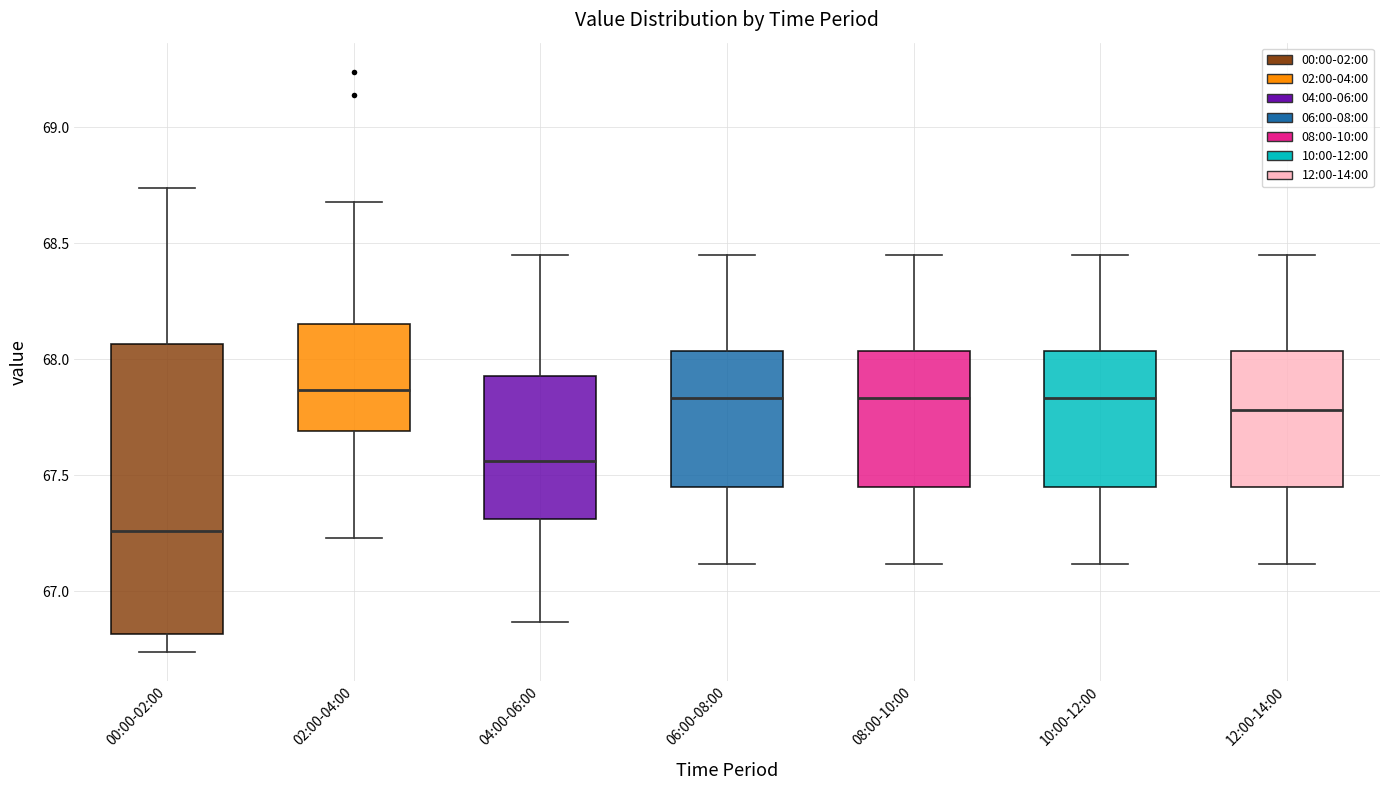

Reading left to right, read every box against the y-axis: the position of its median line, the range the box covers, and the ends of its whiskers. The values are not printed on the chart, so give them approximately, as read against the axis.

00:00-02:00: median 67.25, box 66.80 to 68.05, whiskers 66.75 to 68.75
02:00-04:00: median 67.85, box 67.70 to 68.15, whiskers 67.25 to 68.70
04:00-06:00: median 67.55, box 67.30 to 67.95, whiskers 66.85 to 68.45
06:00-08:00: median 67.85, box 67.45 to 68.05, whiskers 67.10 to 68.45
08:00-10:00: median 67.85, box 67.45 to 68.05, whiskers 67.10 to 68.45
10:00-12:00: median 67.85, box 67.45 to 68.05, whiskers 67.10 to 68.45
12:00-14:00: median 67.80, box 67.45 to 68.05, whiskers 67.10 to 68.45